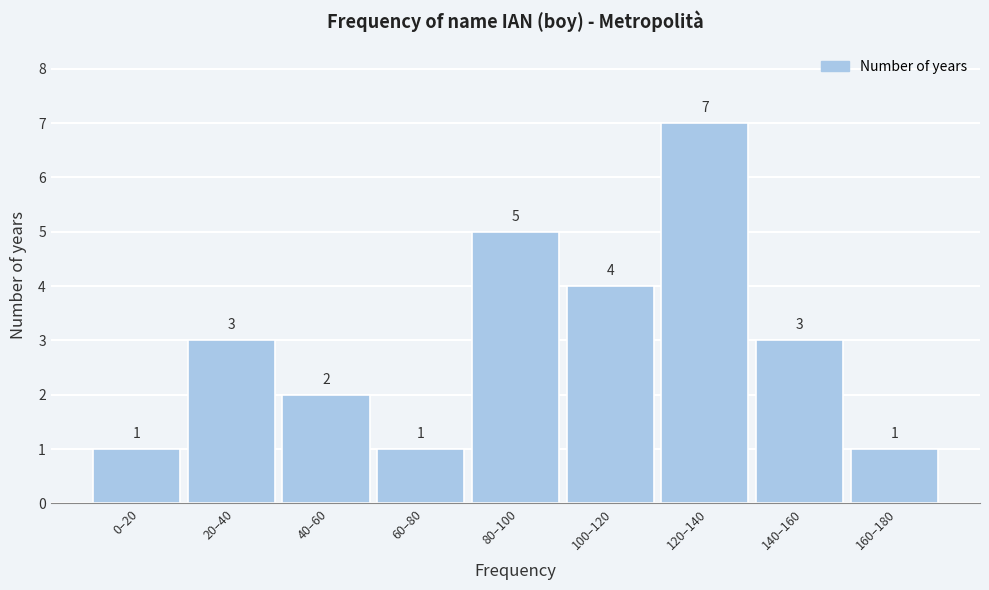

Reading left to right, list all the values displayed in this chart.

1	3	2	1	5	4	7	3	1